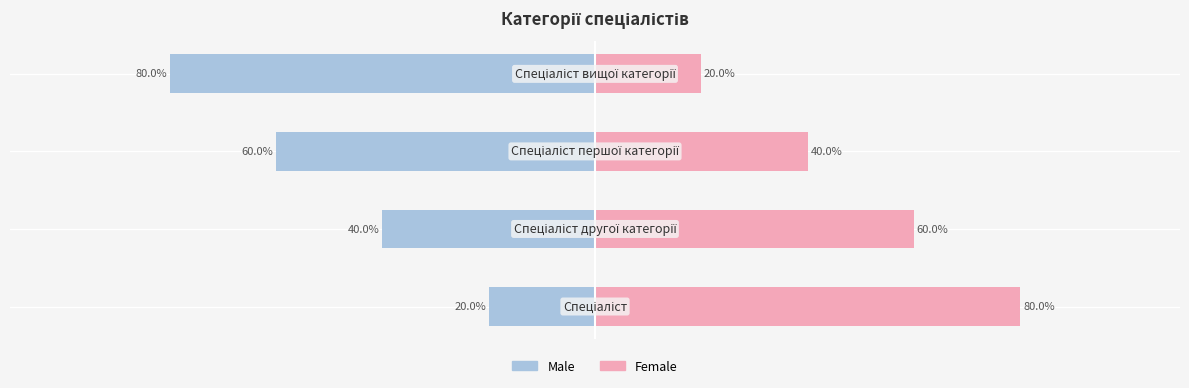

What is the smallest value displayed?

-80